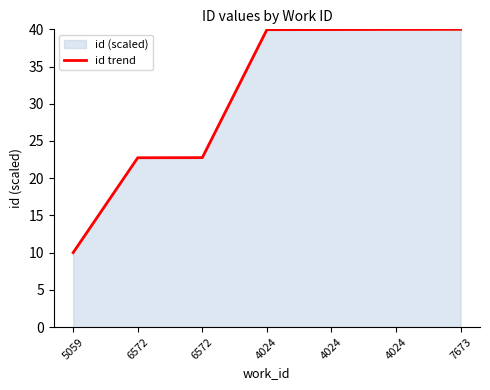

At which label does the data first exceed 39?

4024